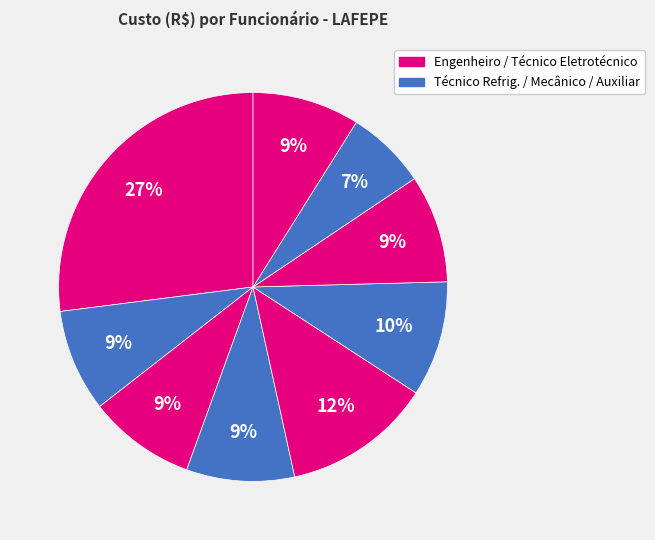

Count the number of slices in the pie.

9